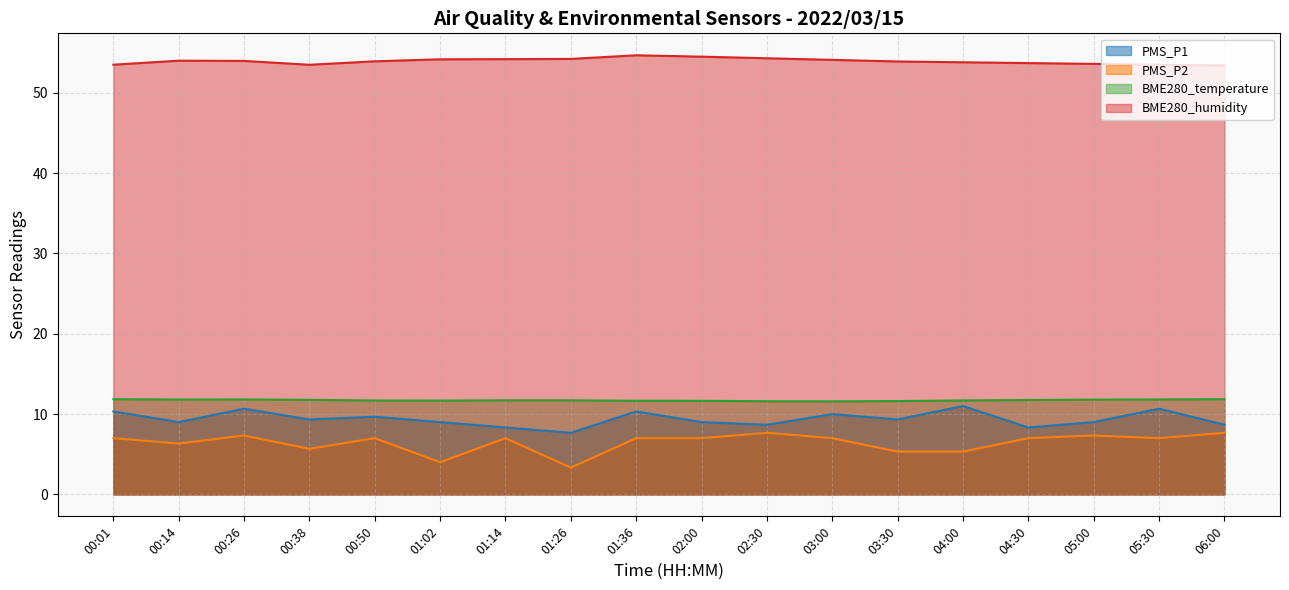

Reading left to right, what are all the values shown in this chart?

PMS_P1: 10.3	9.0	10.7	9.3	9.7	9.0	8.3	7.7	10.3	9.0	8.7	10.0	9.3	11.0	8.3	9.0	10.7	8.7
PMS_P2: 7.0	6.3	7.3	5.7	7.0	4.0	7.0	3.3	7.0	7.0	7.7	7.0	5.3	5.3	7.0	7.3	7.0	7.7
BME280_temperature: 11.8	11.8	11.8	11.8	11.7	11.7	11.7	11.7	11.7	11.7	11.6	11.6	11.6	11.7	11.8	11.8	11.8	11.8
BME280_humidity: 53.5	54.0	54.0	53.5	53.9	54.2	54.2	54.2	54.7	54.5	54.3	54.1	53.9	53.8	53.7	53.6	53.5	53.4